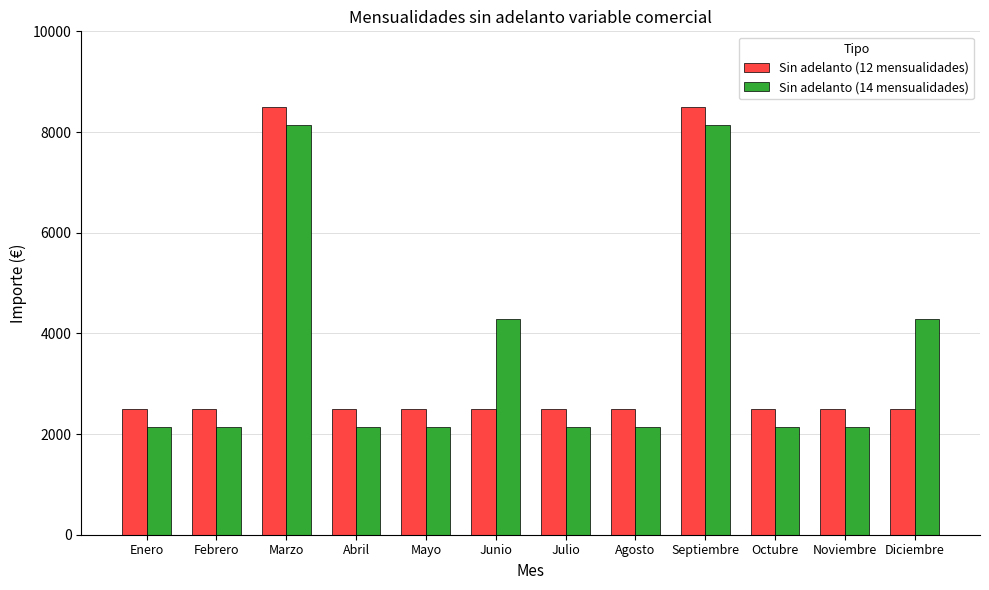

How many distinct data groups are displayed?

2